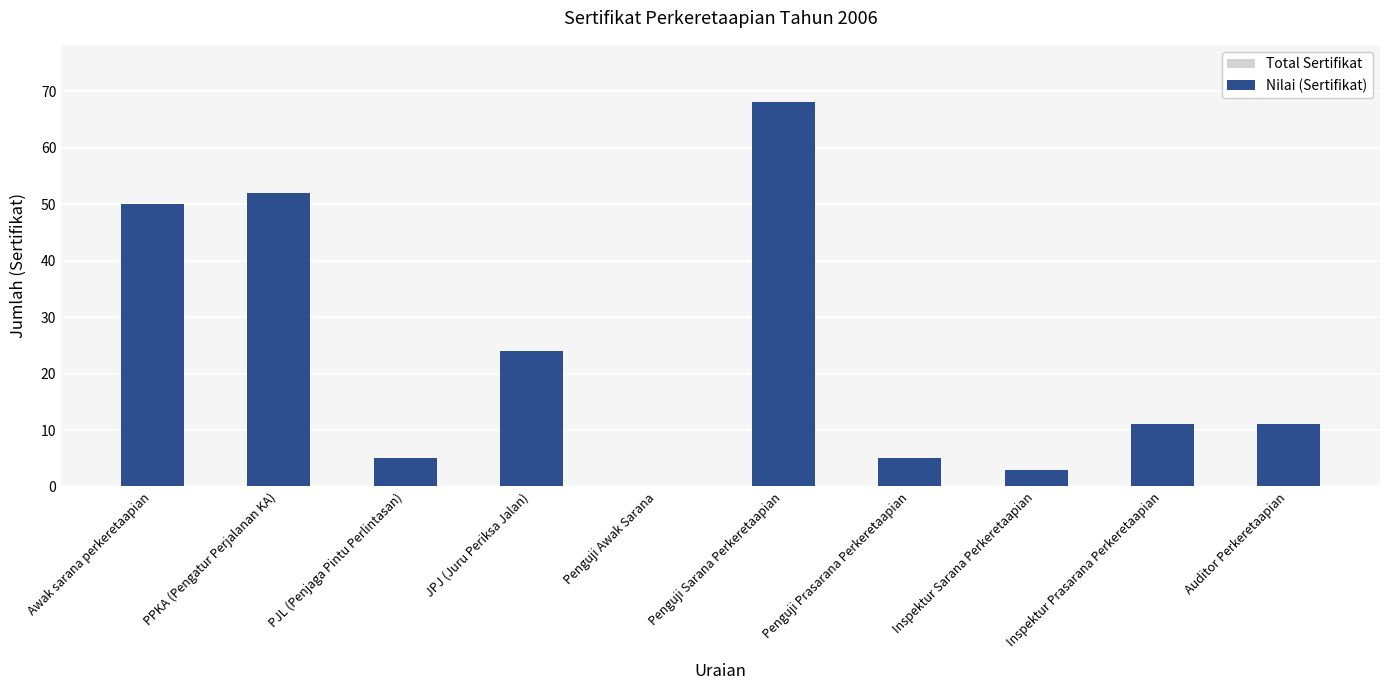

Reading right to left, transcribe all the data shown in this chart.

Total Sertifikat: 11	11	3	5	68	0	24	5	52	50
Nilai (Sertifikat): 11	11	3	5	68	0	24	5	52	50